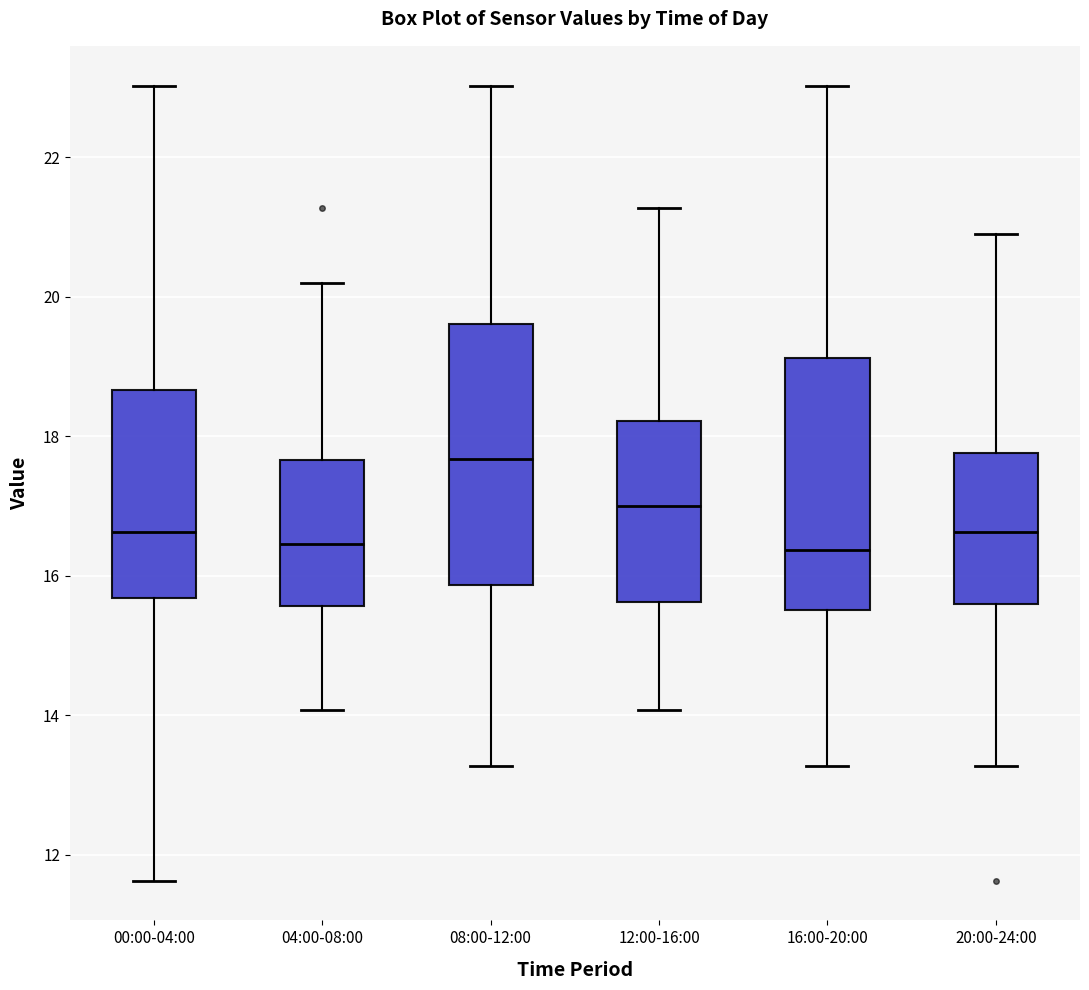

Reading left to right, transcribe this box plot: for each box, give where its median line is, the range the box spans, and where its two whiskers end, as read against the y-axis. The values are not printed on the chart, so give them approximately, as read against the axis.

00:00-04:00: median 16.6, box 15.6 to 18.6, whiskers 11.6 to 23.0
04:00-08:00: median 16.4, box 15.6 to 17.6, whiskers 14.0 to 20.2
08:00-12:00: median 17.6, box 15.8 to 19.6, whiskers 13.2 to 23.0
12:00-16:00: median 17.0, box 15.6 to 18.2, whiskers 14.0 to 21.2
16:00-20:00: median 16.4, box 15.6 to 19.2, whiskers 13.2 to 23.0
20:00-24:00: median 16.6, box 15.6 to 17.8, whiskers 13.2 to 21.0